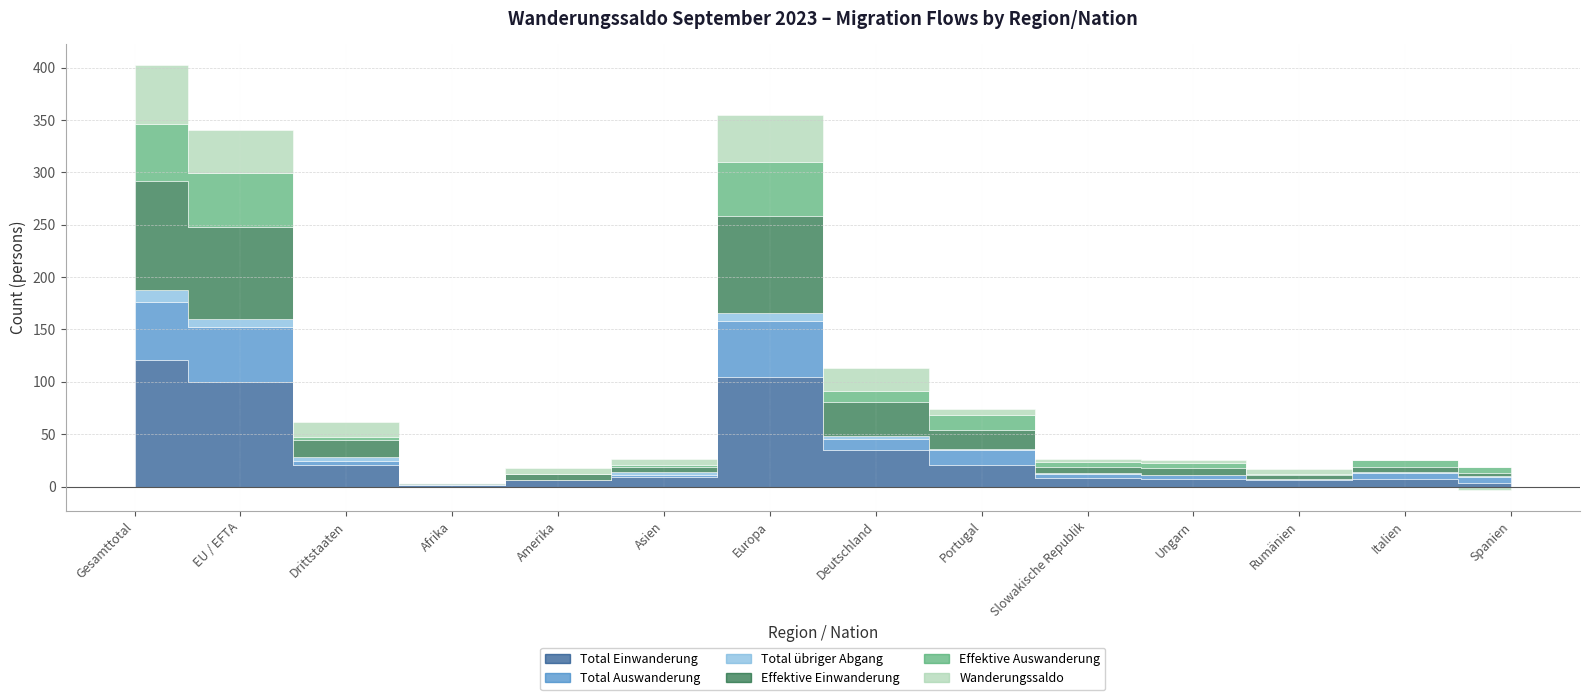

At which category does Wanderungssaldo reach its first local peak?

Amerika